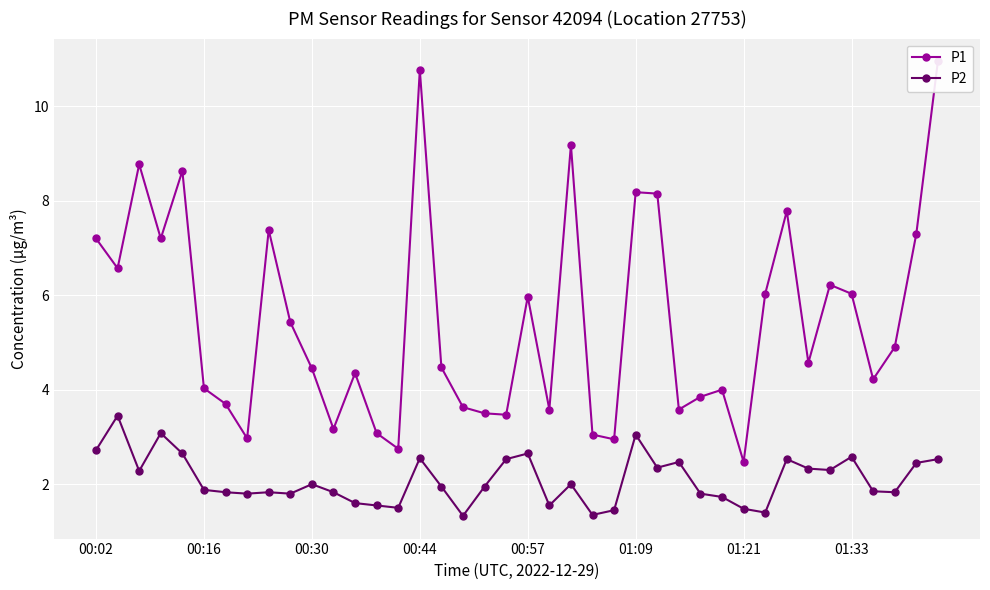

Which series has the largest total across all categories?

P1